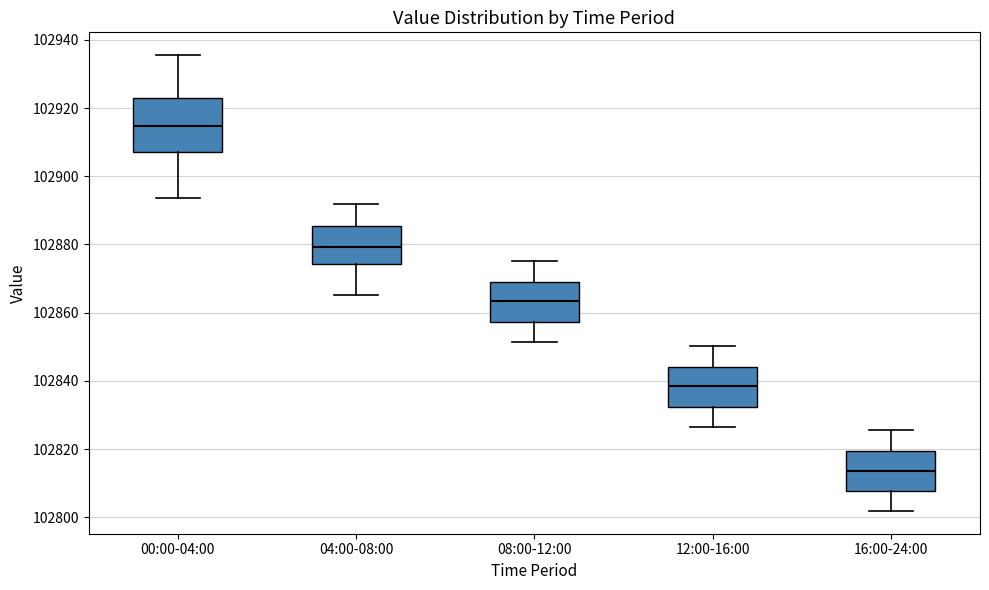

Where is the lower edge of the box for 04:00-08:00 on the y-axis? The values are not printed on the chart, so give them approximately, as read against the axis.

102874